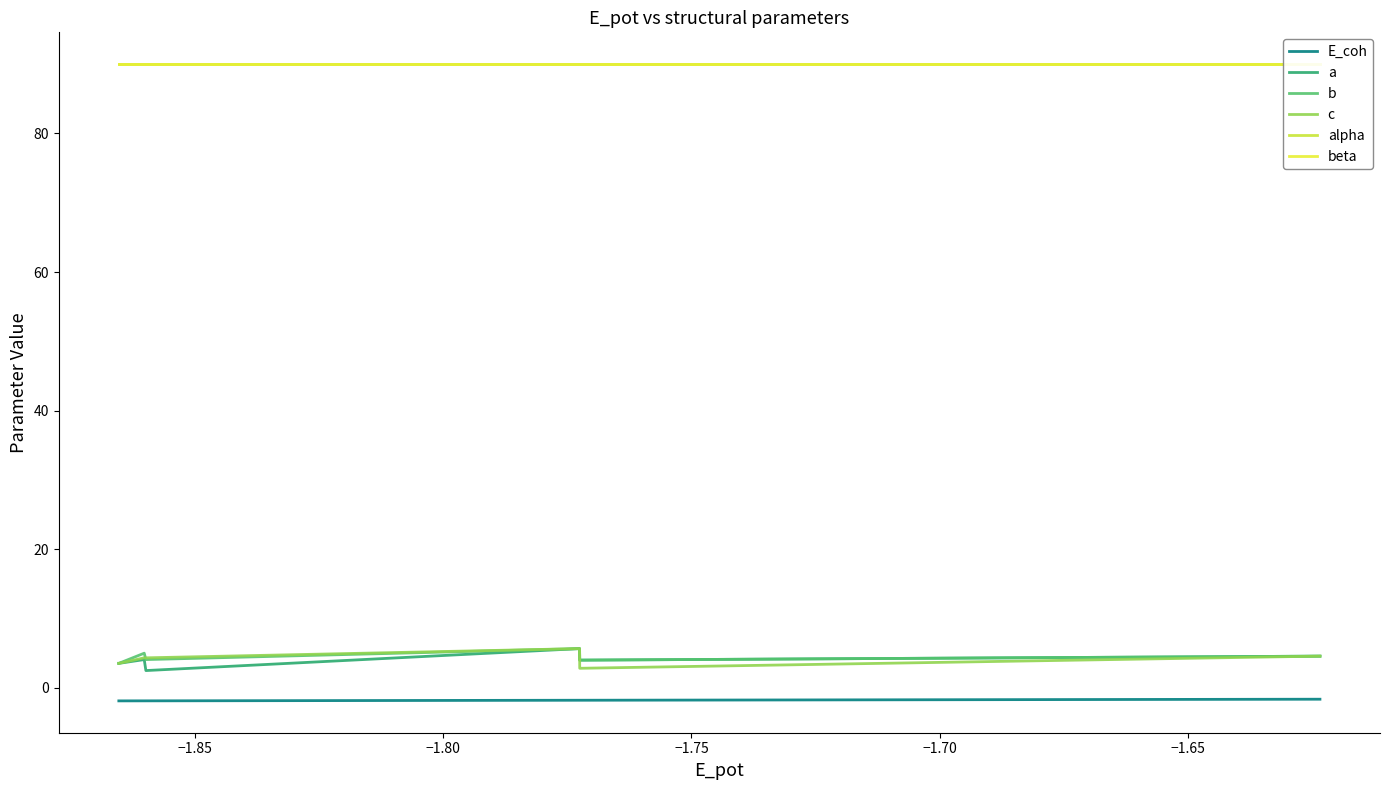

Which series has the largest range (max minus min)?

a